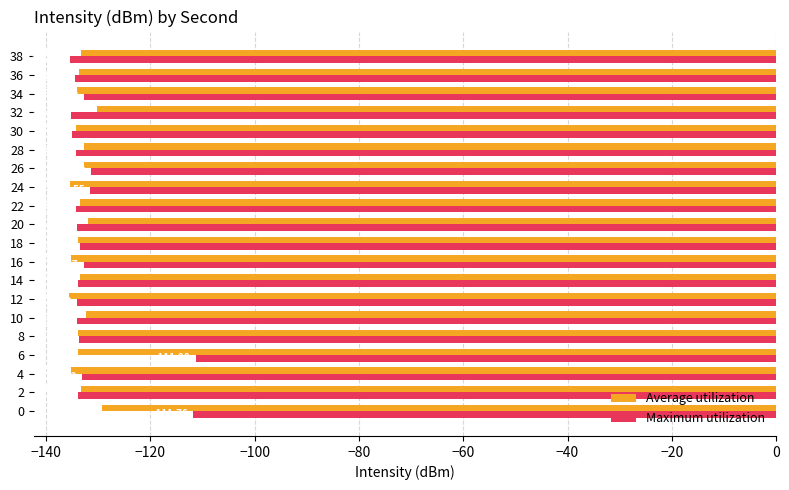

Which series has the widest spread of values?

Maximum utilization